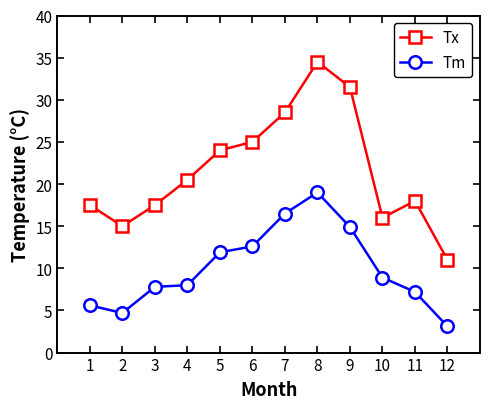

Is it true that Tx equals 5.6 at 2?

False